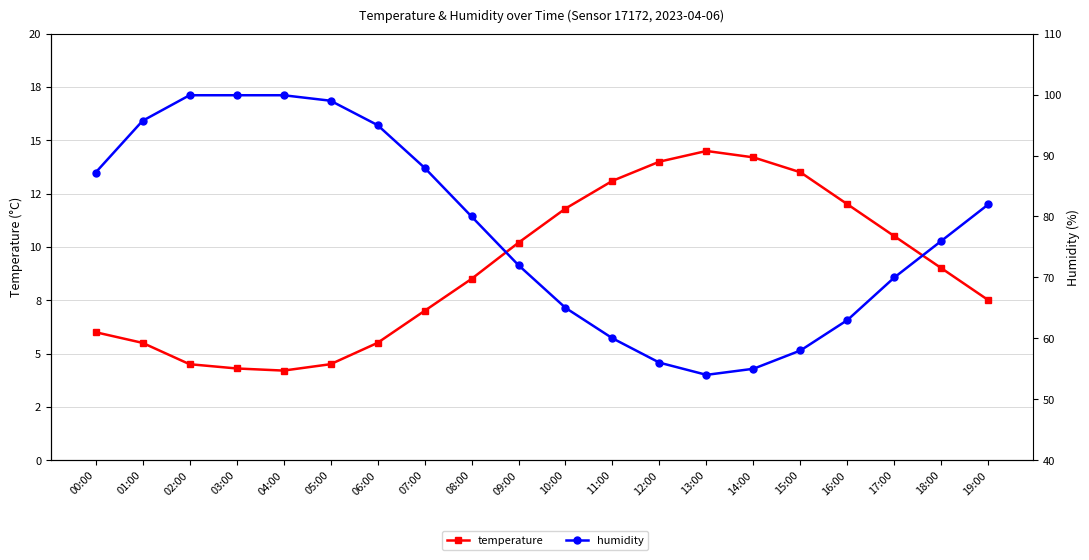

At which label does temperature first exceed 9?

09:00